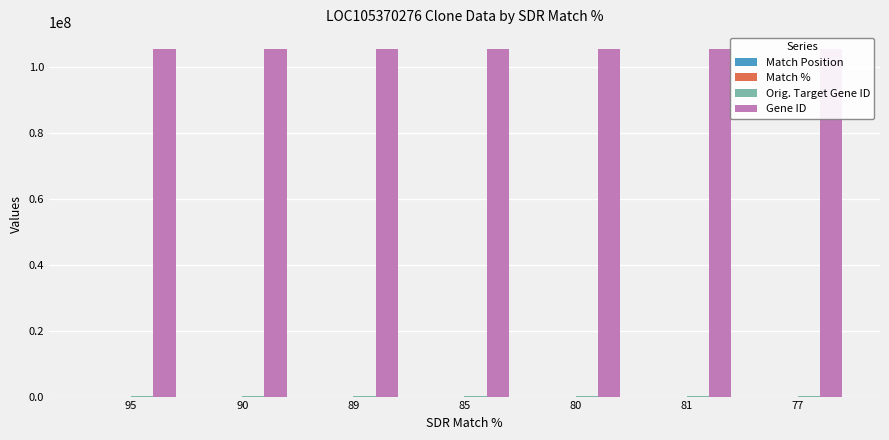

Where is Match % nearest to the value 86?

85